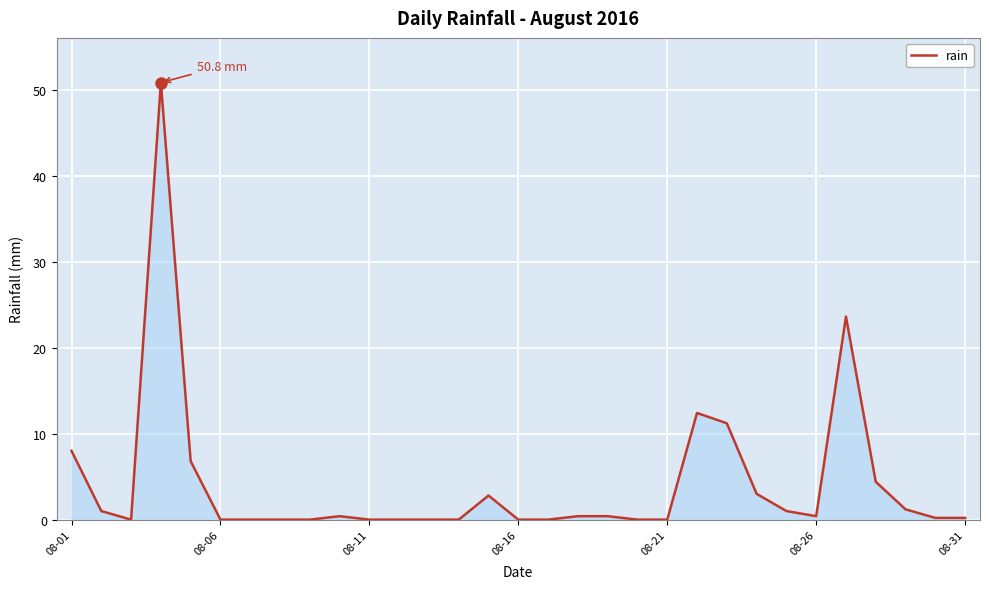

What is the difference between the maximum and minimum values?

50.8